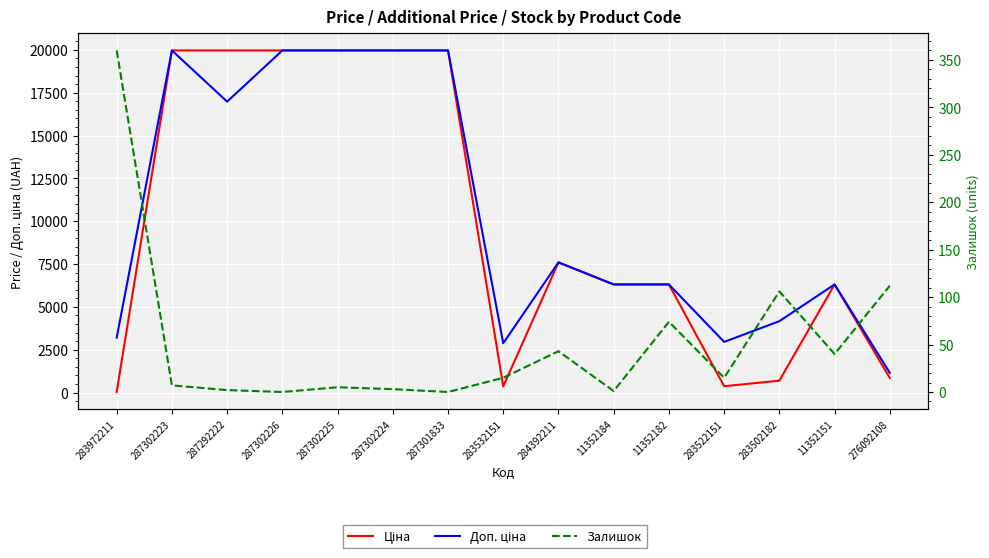

Is it true that Залишок equals 0.0 at 287301833?

True